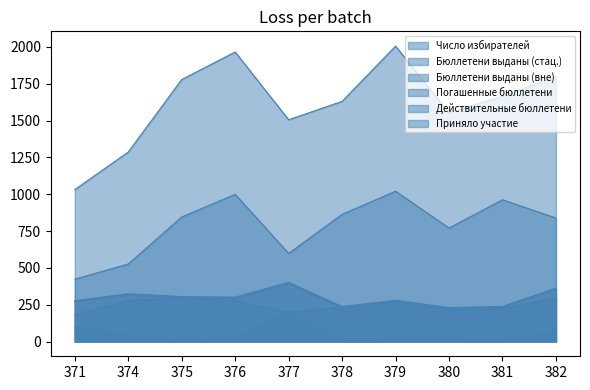

Count the number of data series in this chart.

6